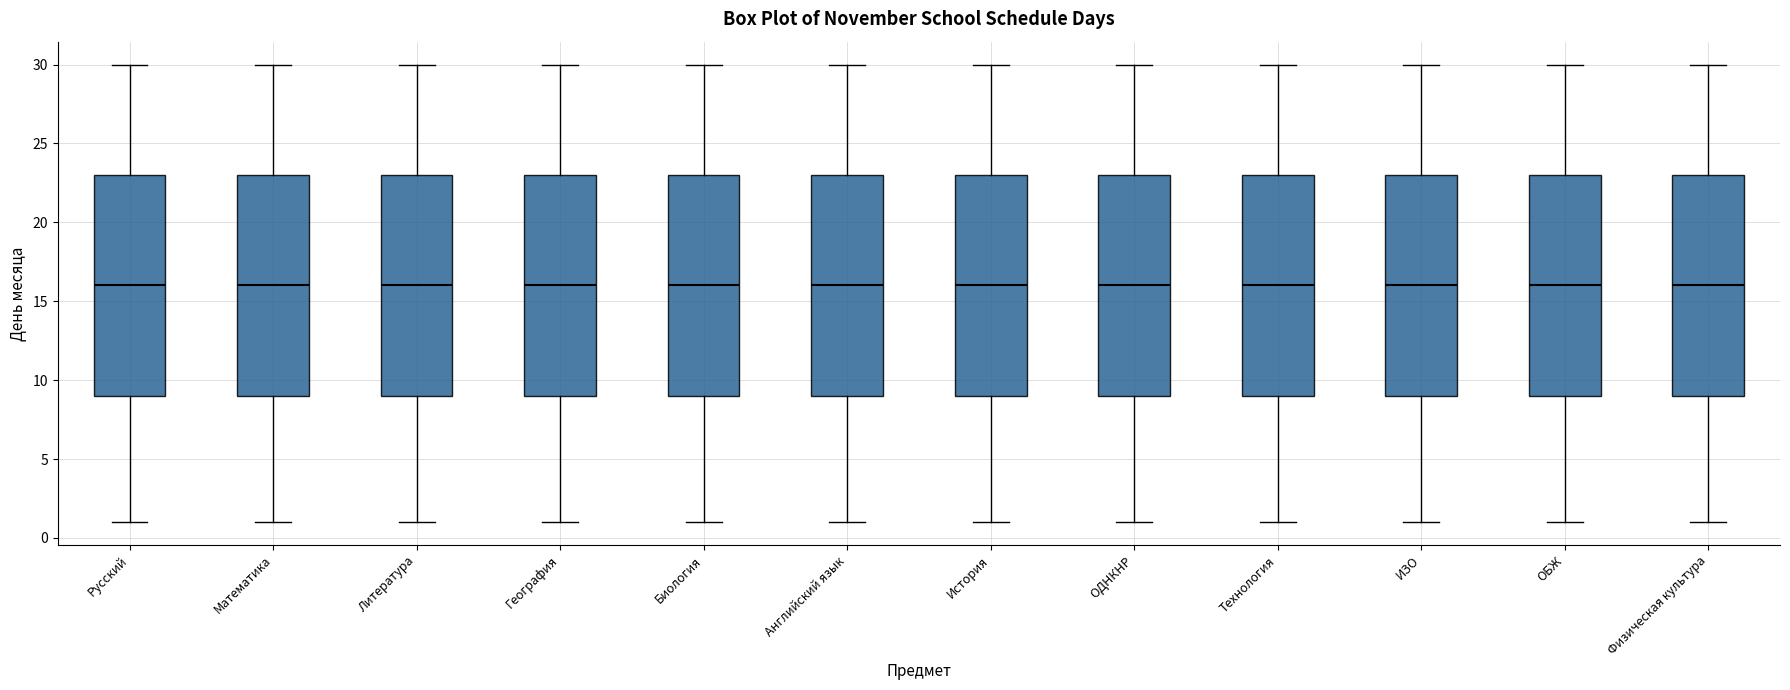

Where is the upper edge of the box for Математика on the y-axis? The values are not printed on the chart, so give them approximately, as read against the axis.

23